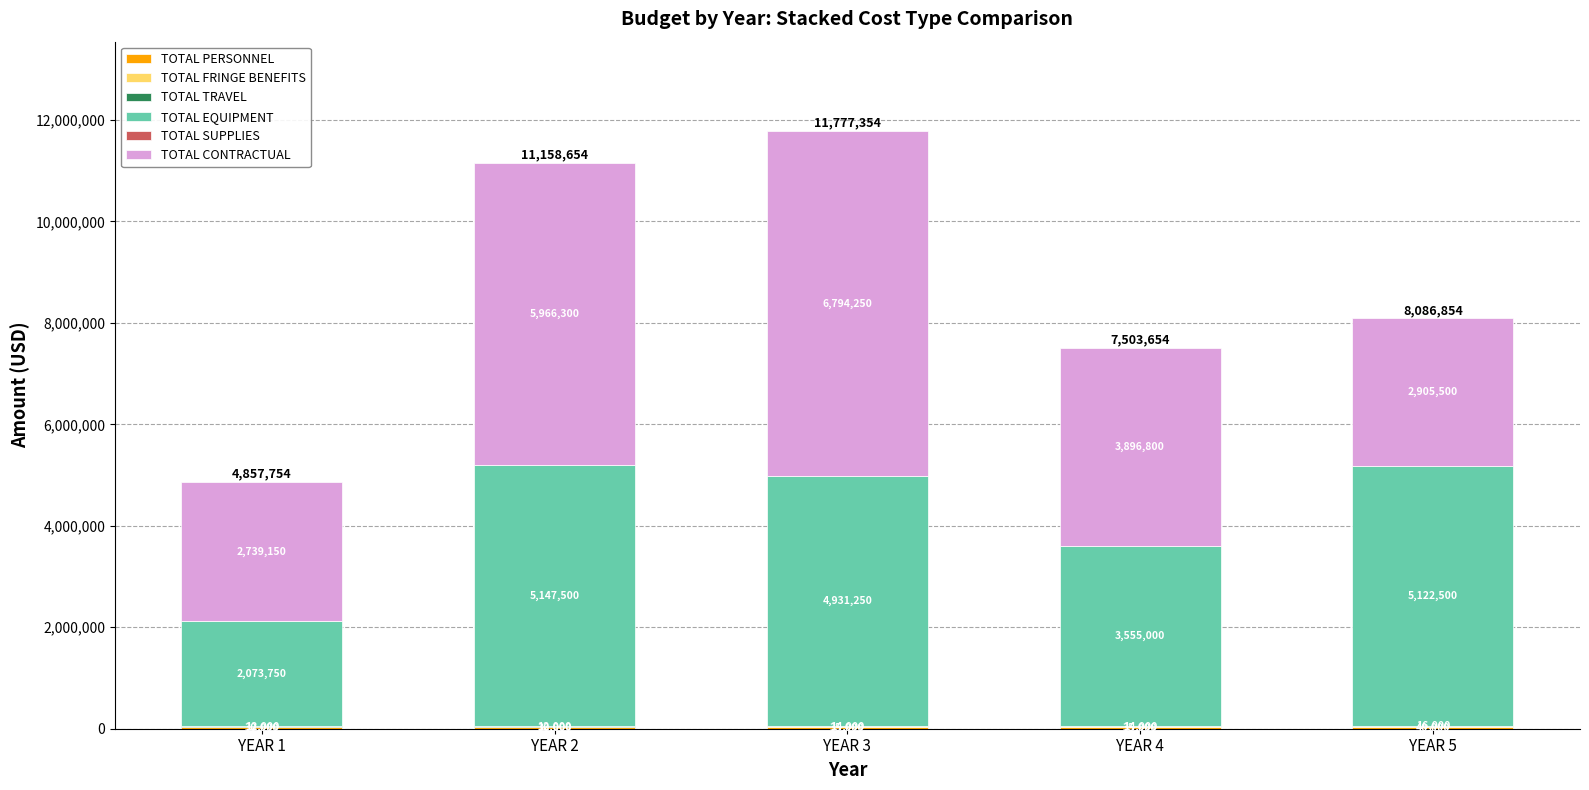

How many categories are shown in the chart?

5